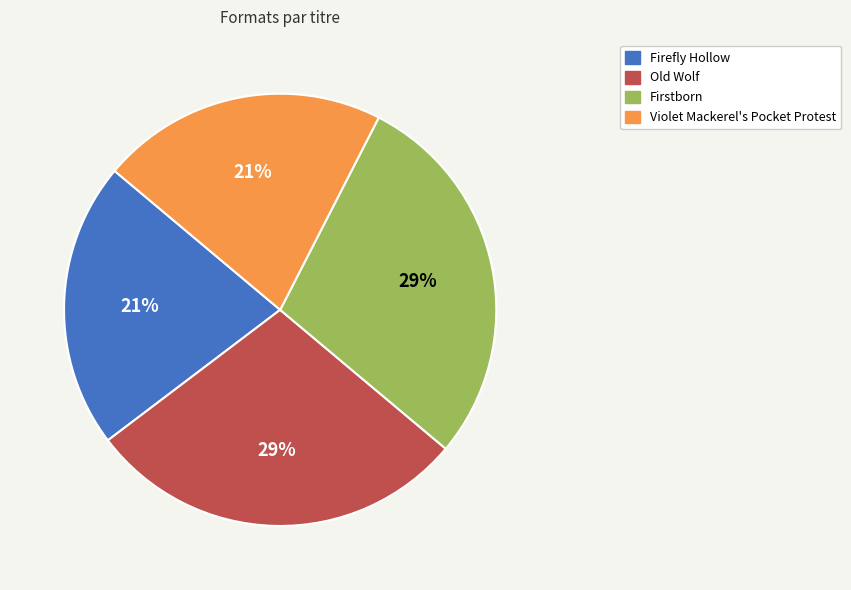

Is Old Wolf the majority of the pie?

No